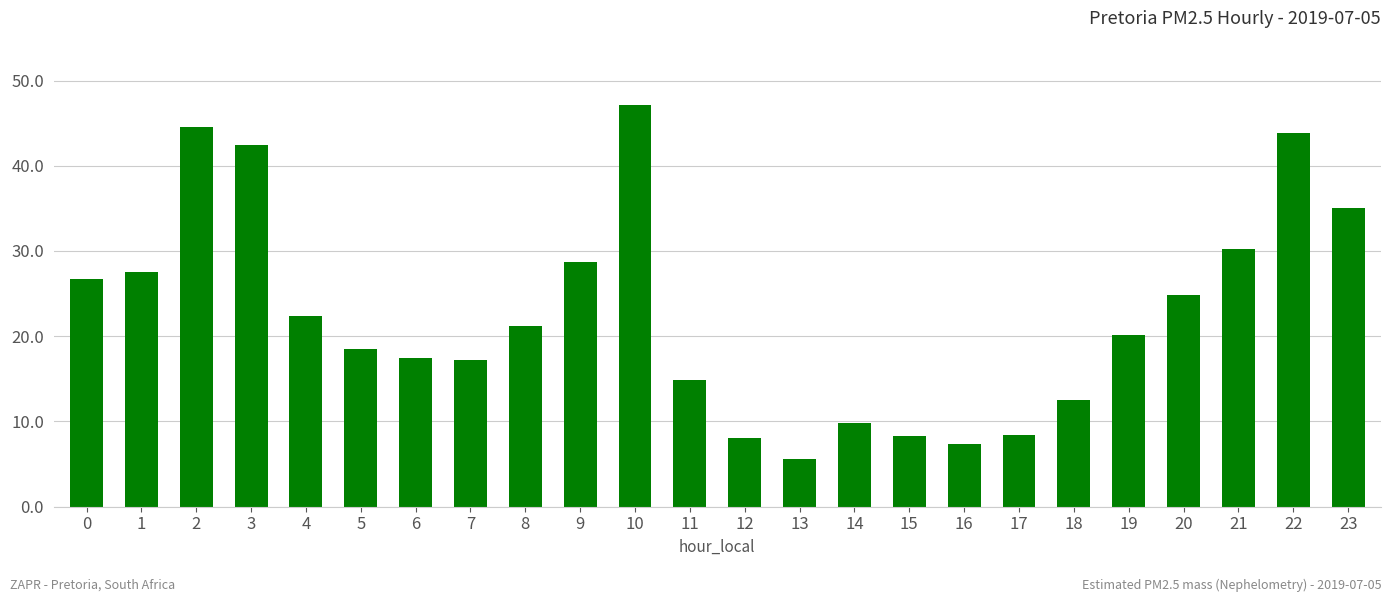

How many distinct data groups are displayed?

1